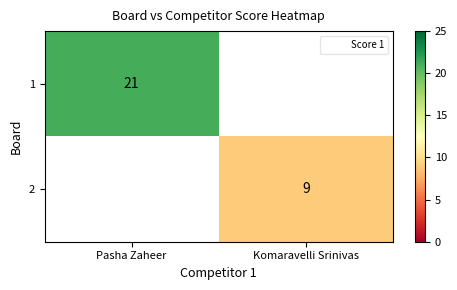

At Pasha Zaheer, list the series in order from largest to smallest.

1, 2